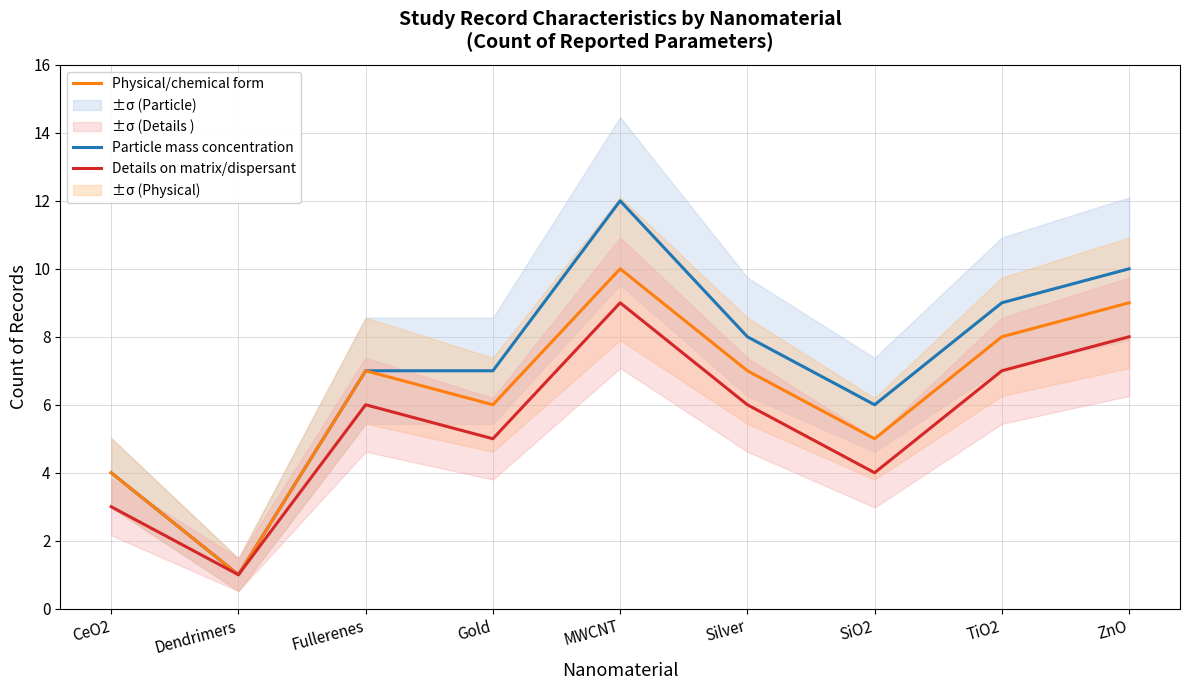

Is it true that Particle mass concentration equals 7 at Fullerenes?

True